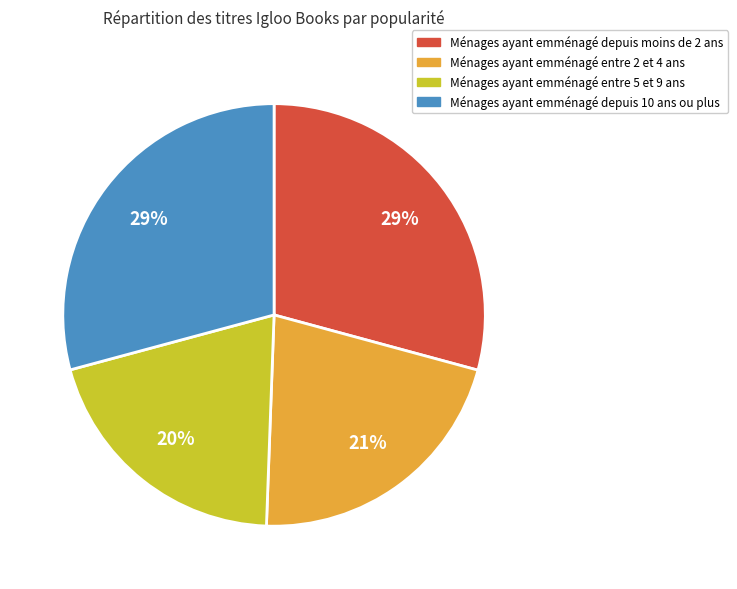

Count the number of slices in the pie.

4